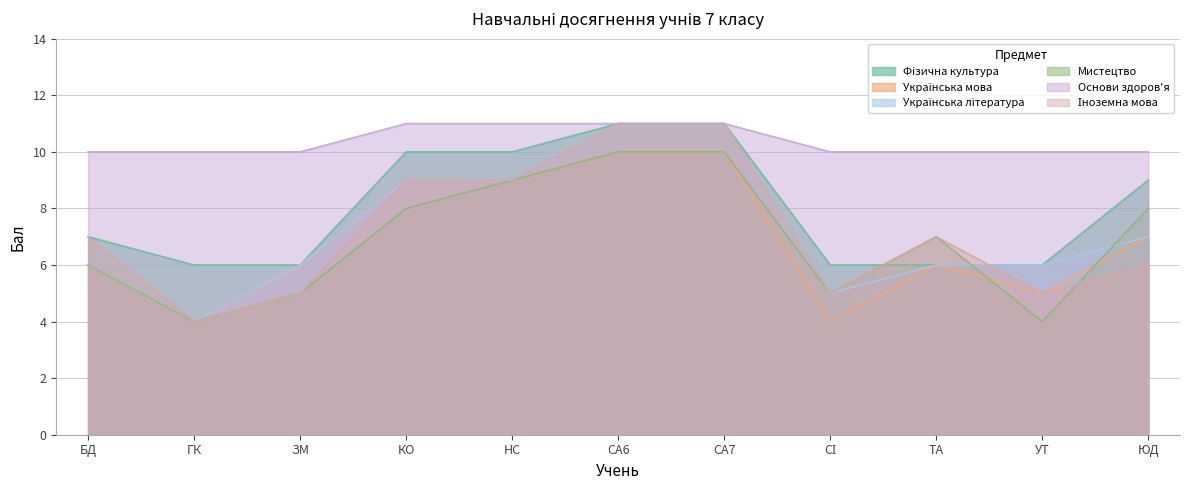

The value of Українська мова at СА7 is 16. True or false?

False